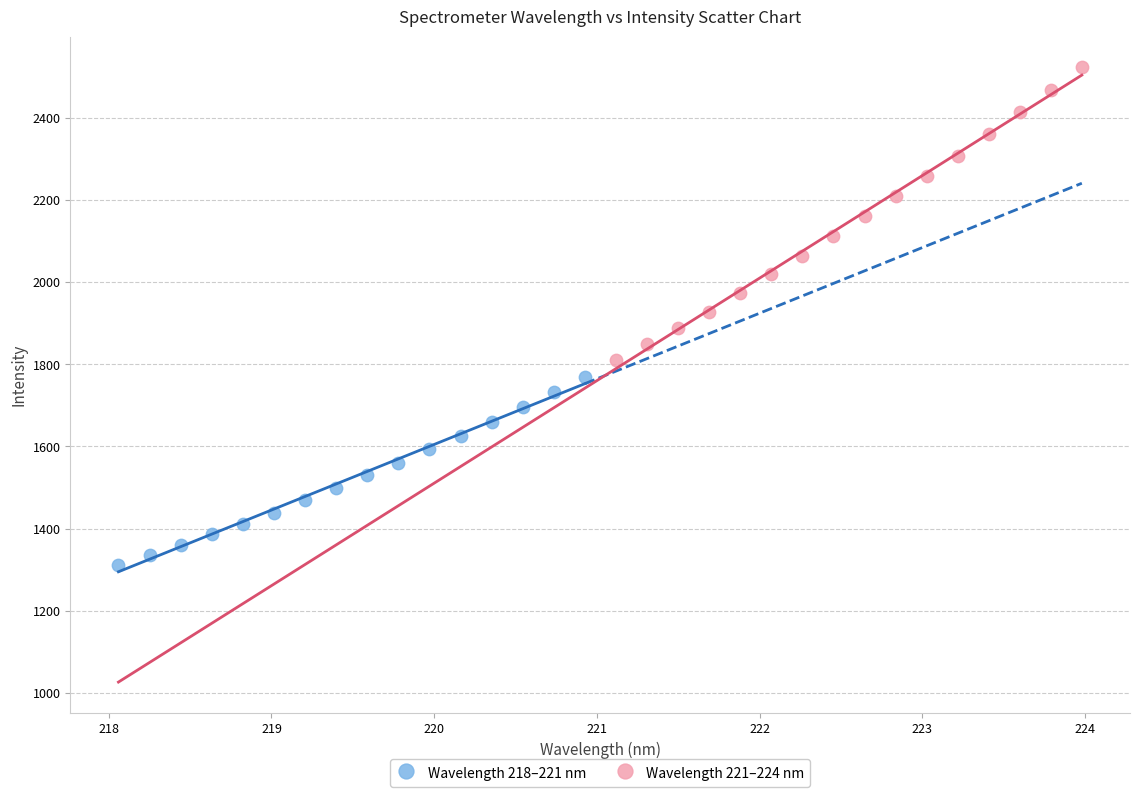

Which series has the widest spread of Y values?

Wavelength 221–224 nm